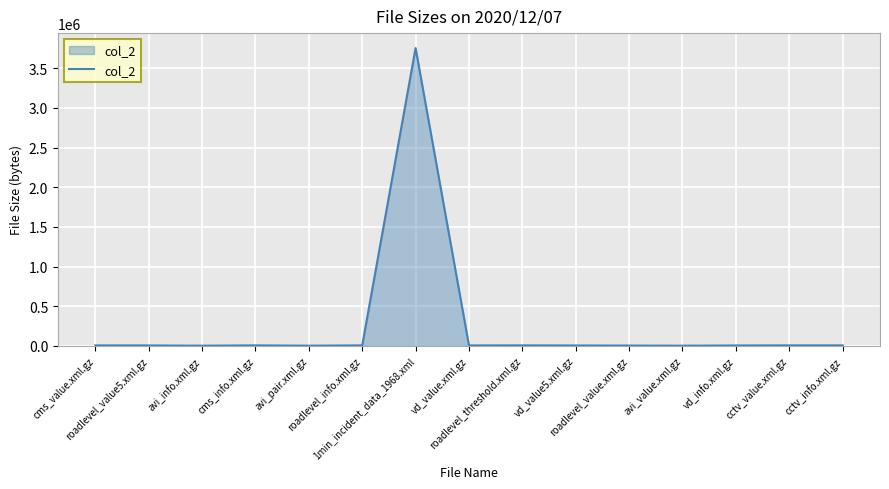

What is the sum of all values?

3815075